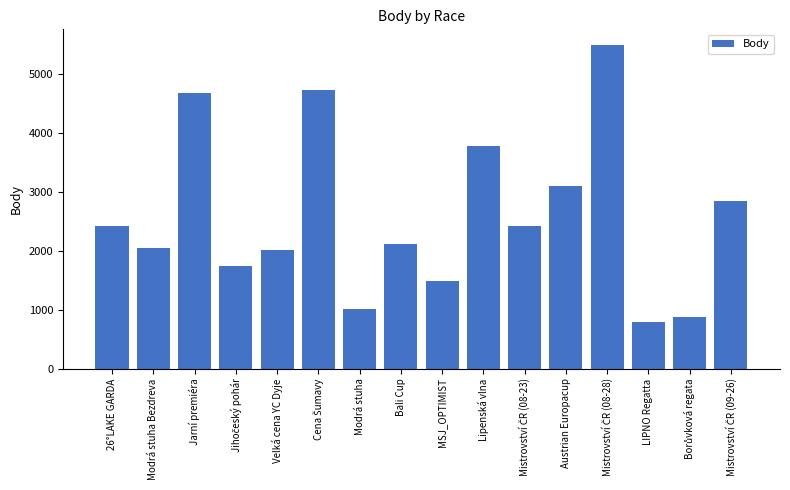

What is the maximum value shown in the chart?

5483